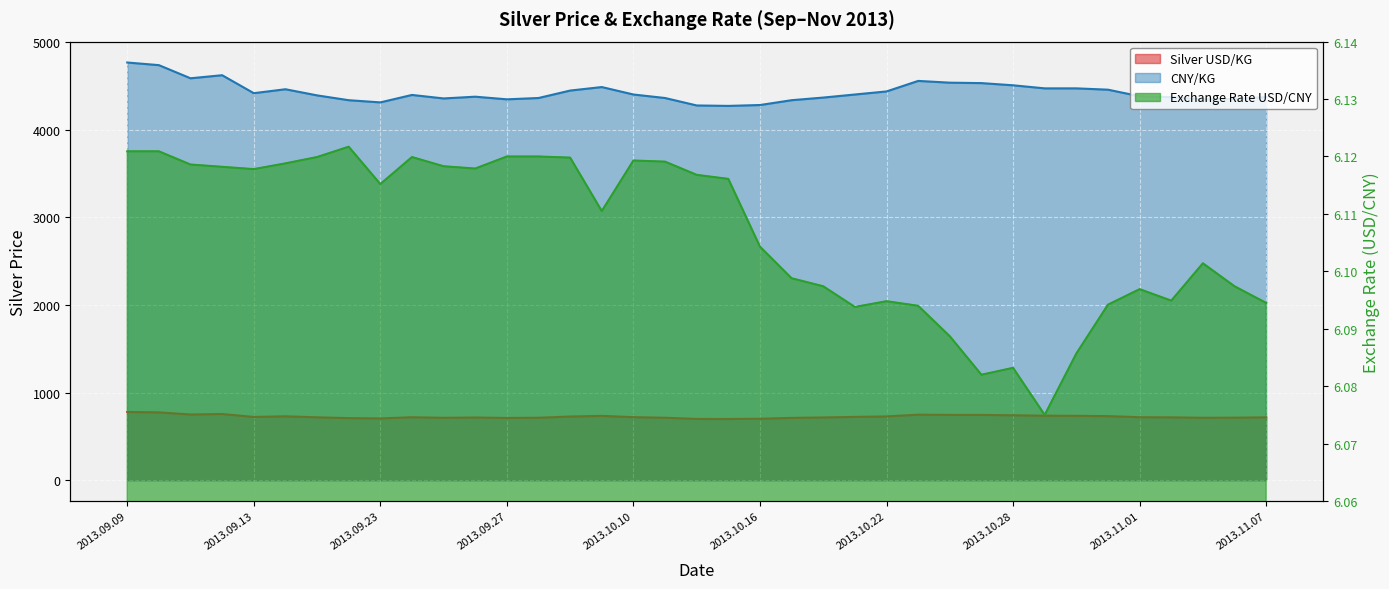

What is the smallest value displayed?

6.1